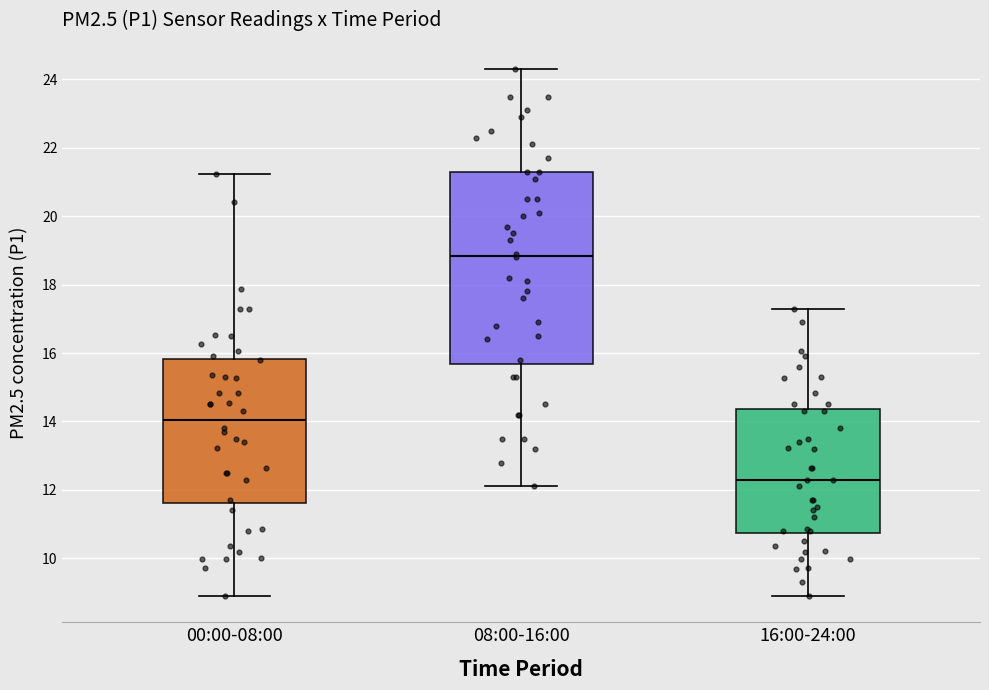

Reading left to right, read every box against the y-axis: the position of its median line, the range the box covers, and the ends of its whiskers. The values are not printed on the chart, so give them approximately, as read against the axis.

00:00-08:00: median 14.0, box 11.6 to 15.8, whiskers 9.0 to 21.2
08:00-16:00: median 18.8, box 15.6 to 21.4, whiskers 12.2 to 24.4
16:00-24:00: median 12.4, box 10.8 to 14.4, whiskers 9.0 to 17.4